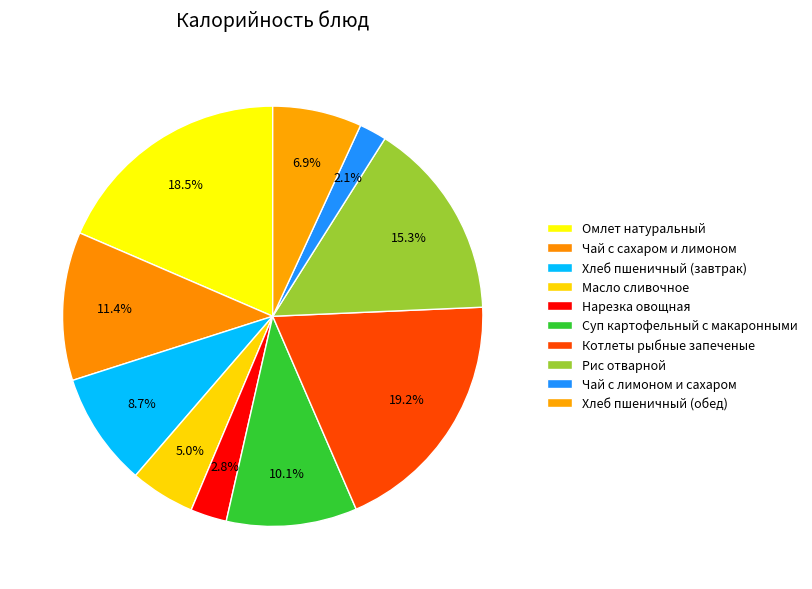

What is the change in value from Чай с сахаром и лимоном to Суп картофельный с макаронными?

-18.2